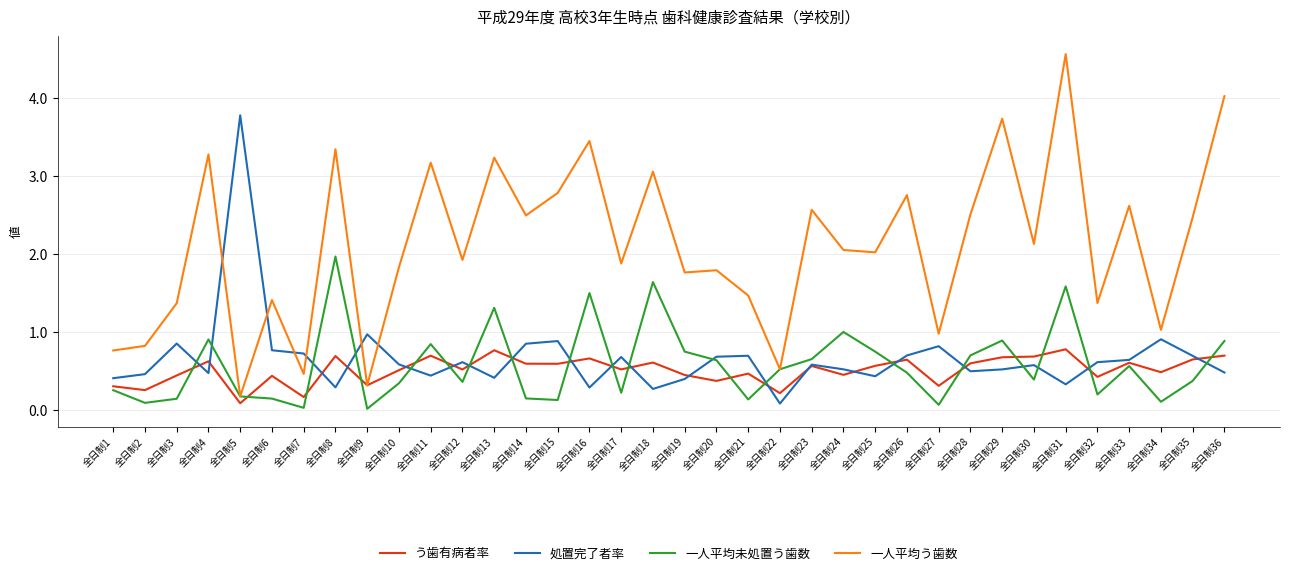

Which category has the lowest value in the 一人平均う歯数 series?

全日制5